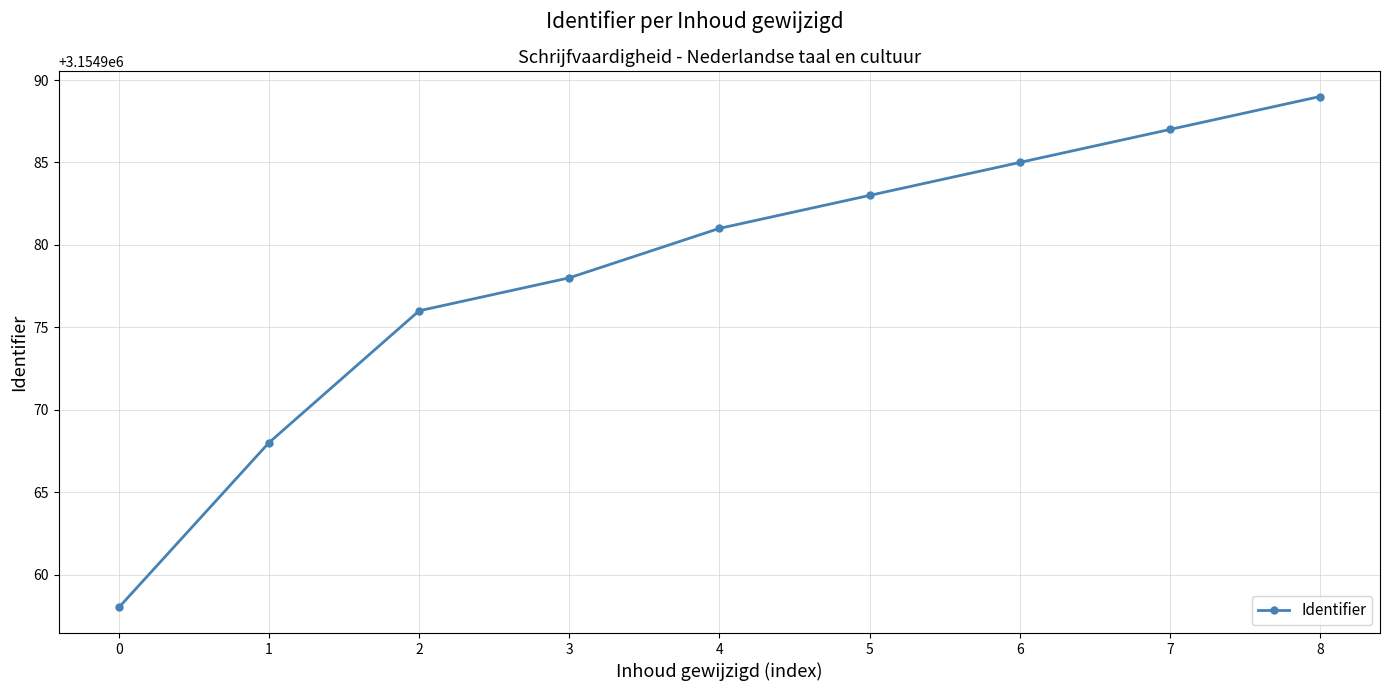

What is the change in value from 2 to 3?

+2